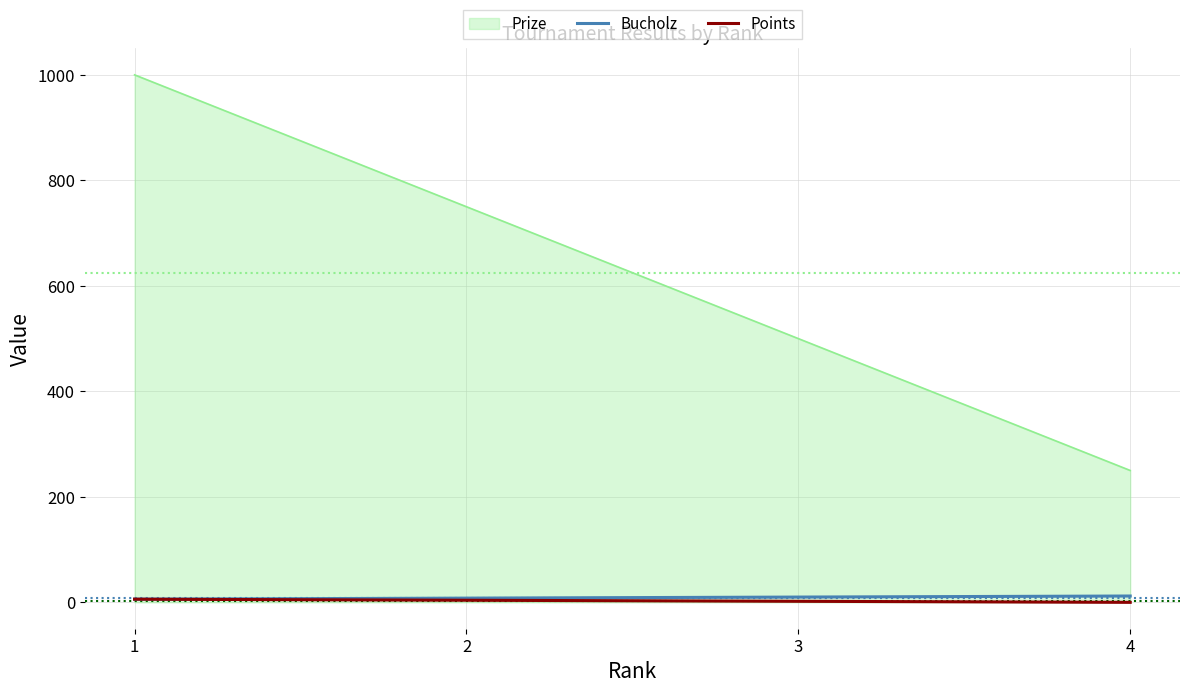

What is the sum of all Points values?

12